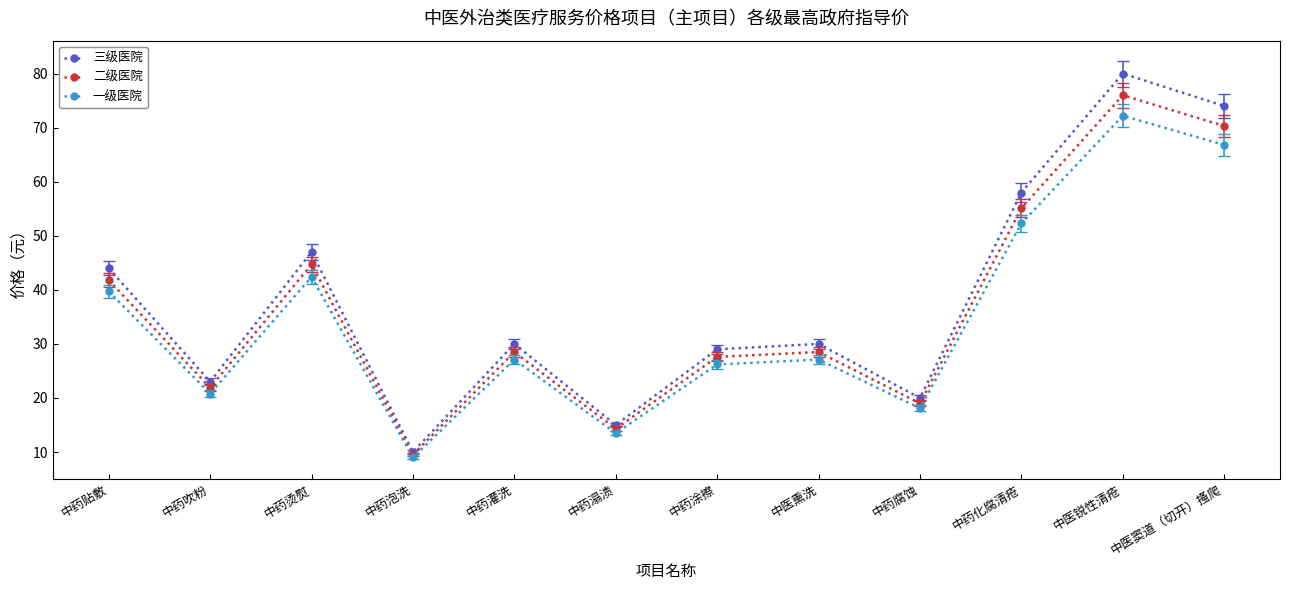

Is it true that 二级医院 equals 28.5 at 中药灌洗?

True